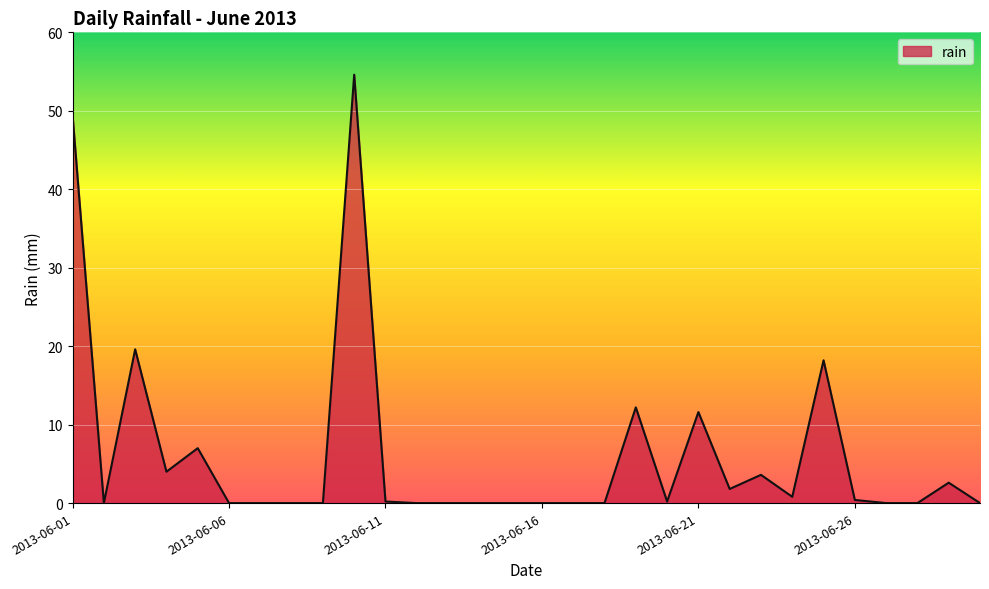

How many lines are shown in the chart?

1